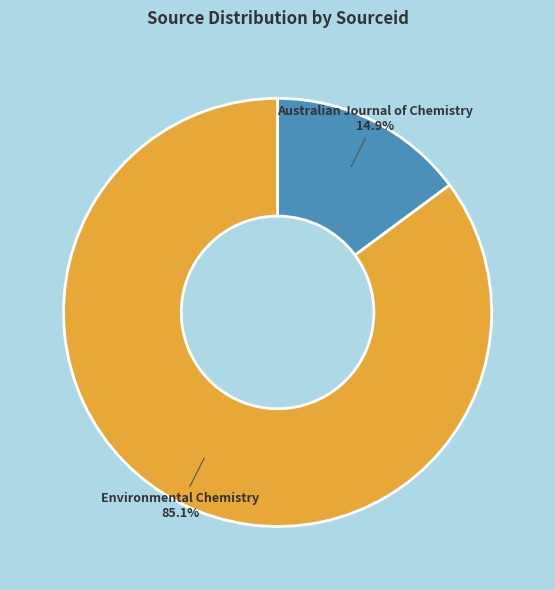

What percentage is the Environmental Chemistry slice, to the nearest percent?

85%